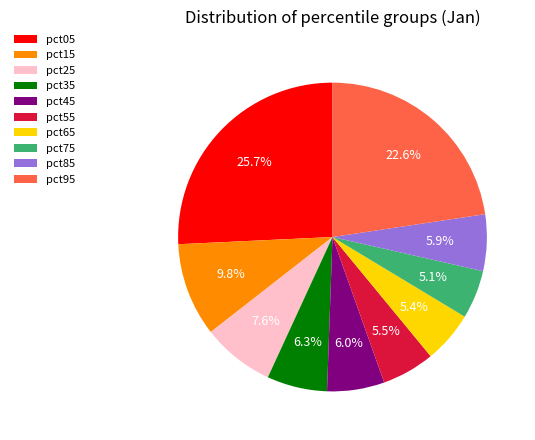

What is the largest slice in the pie chart?

pct05